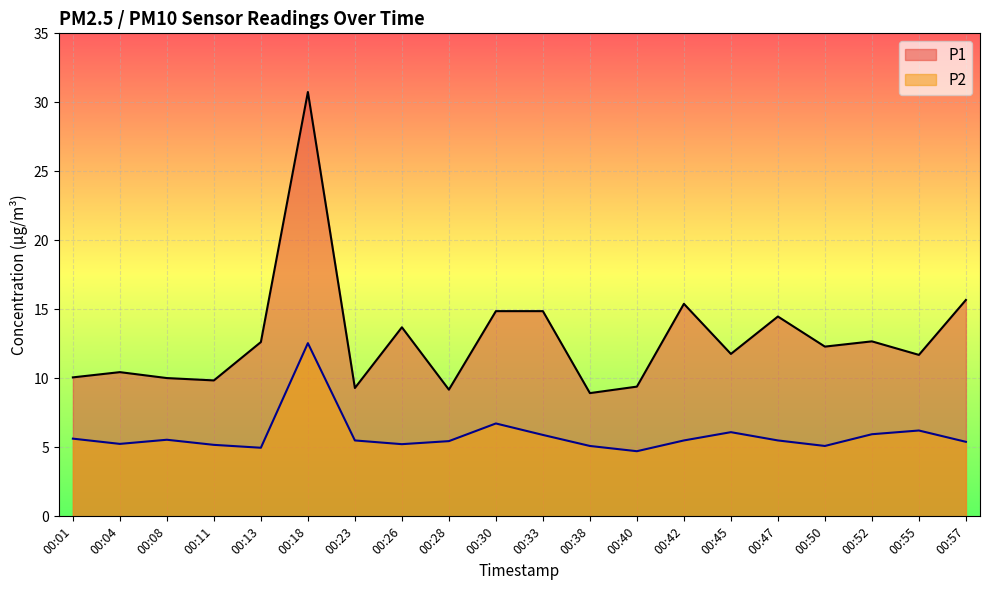

How many values in the P2 series are below 5?

2